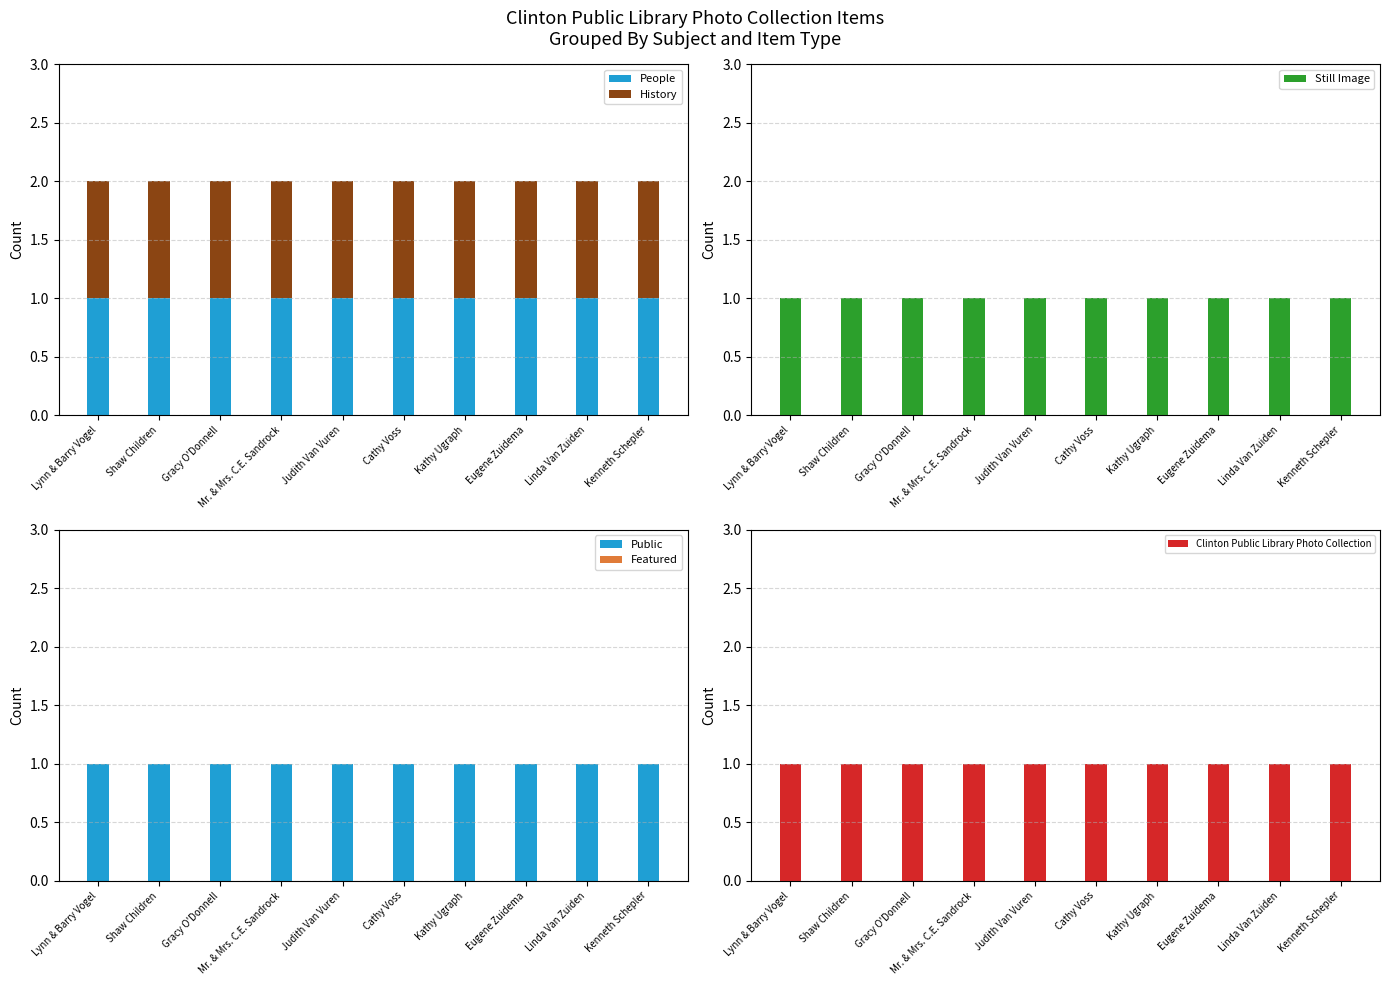

What are all the series names shown in the legend?

People, History, Still Image, Public, Featured, Clinton Public Library Photo Collection